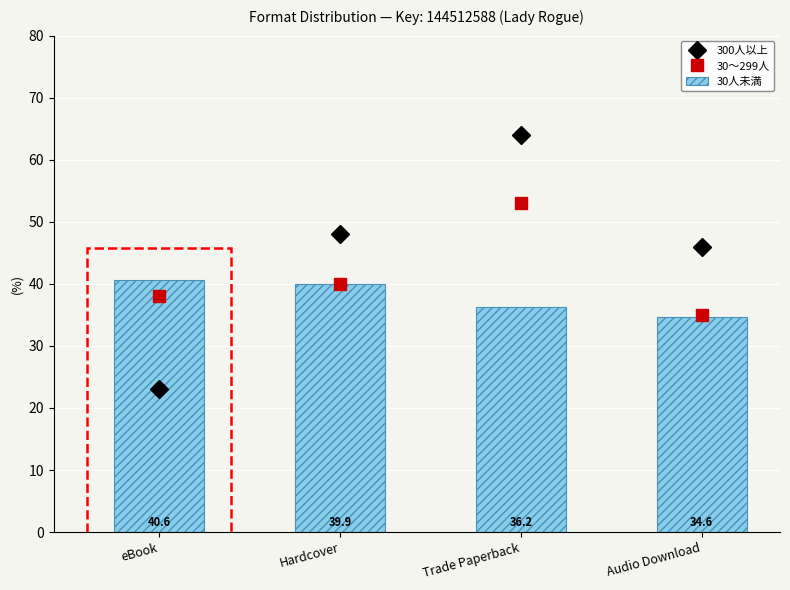

How many data points in 30人未満 are less than 39?

2